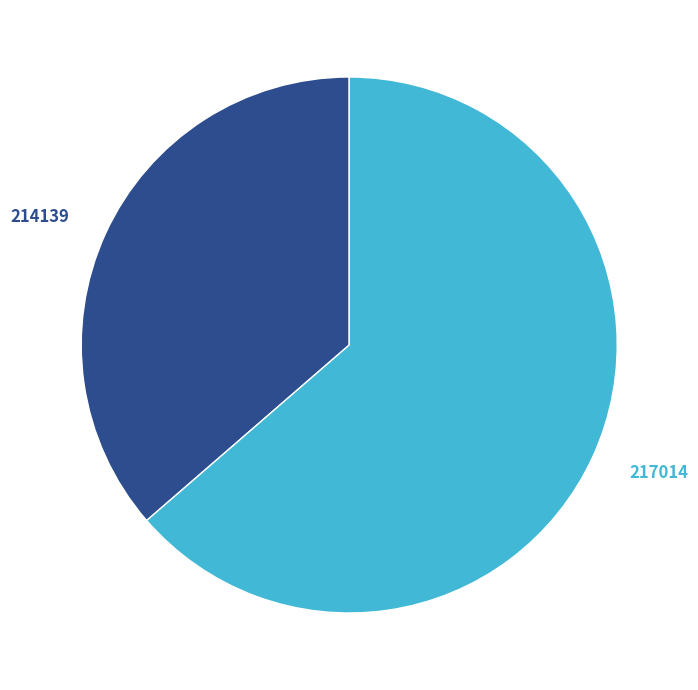

To the nearest percent, what is the average slice percentage?

50%